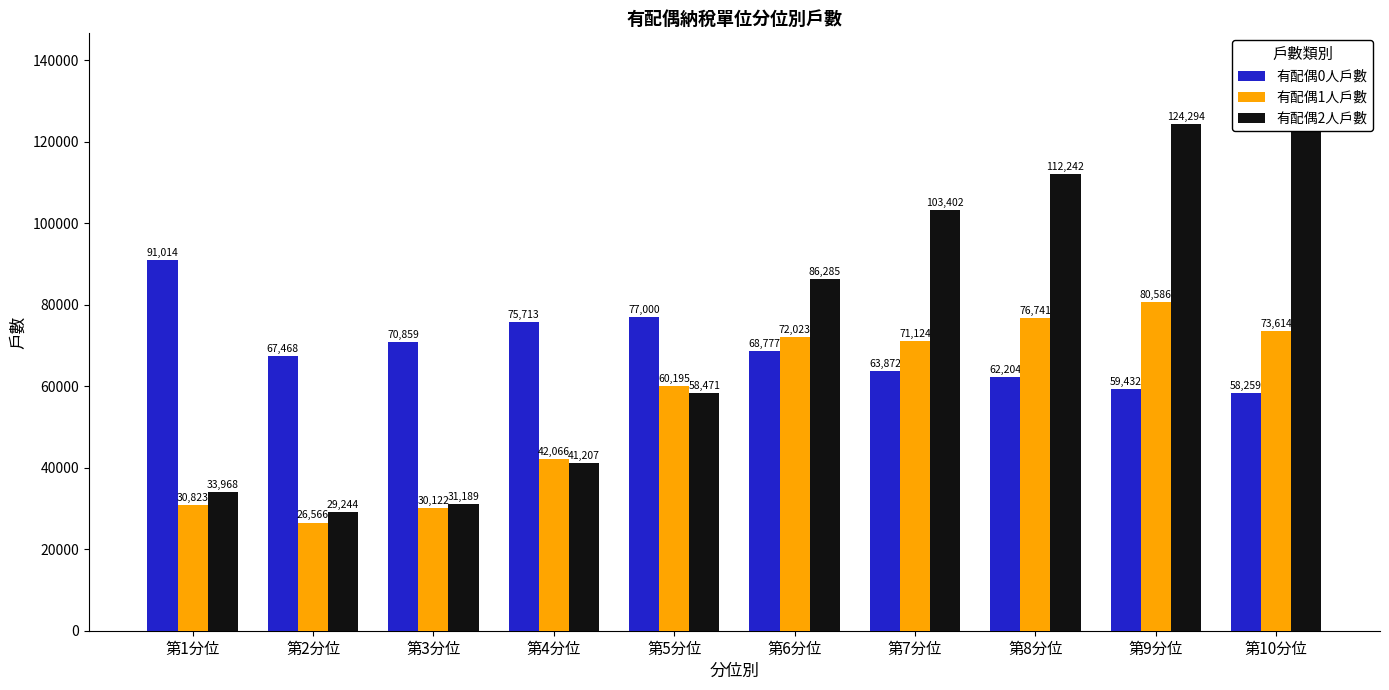

Which series has the widest spread of values?

有配偶2人戶數